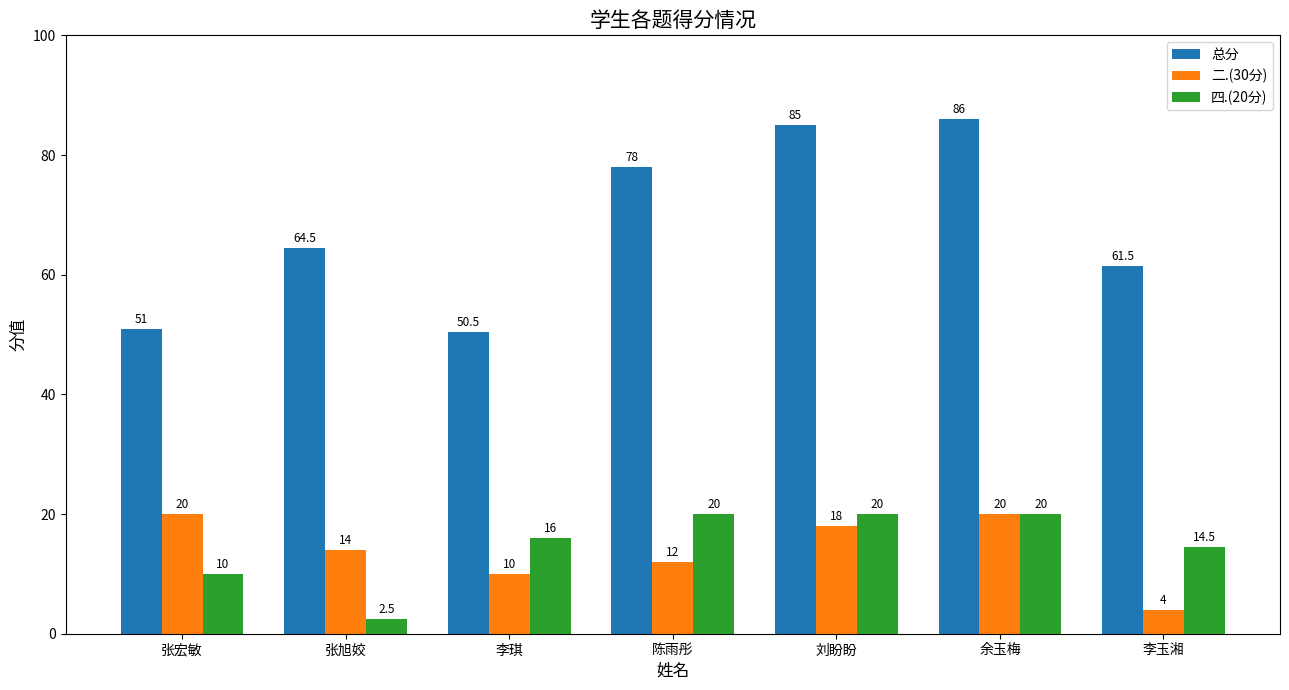

What is the sum of the 四.(20分) values at 陈雨彤 and 李玉湘?

34.5